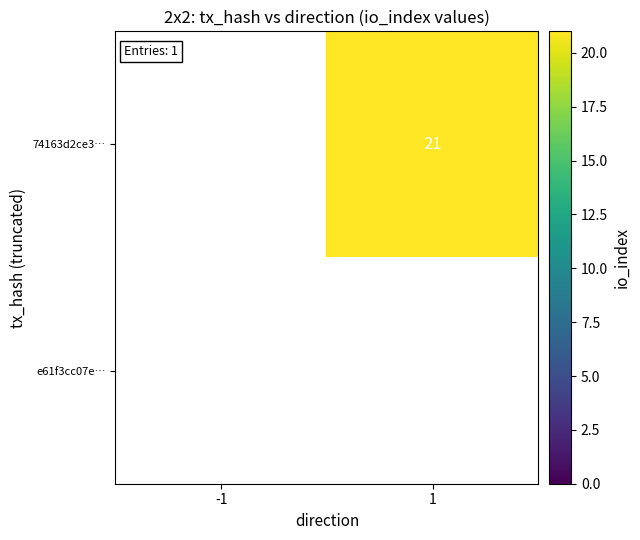

Rank the series by their maximum value, from lowest to highest.

74163d2ce3…, e61f3cc07e…